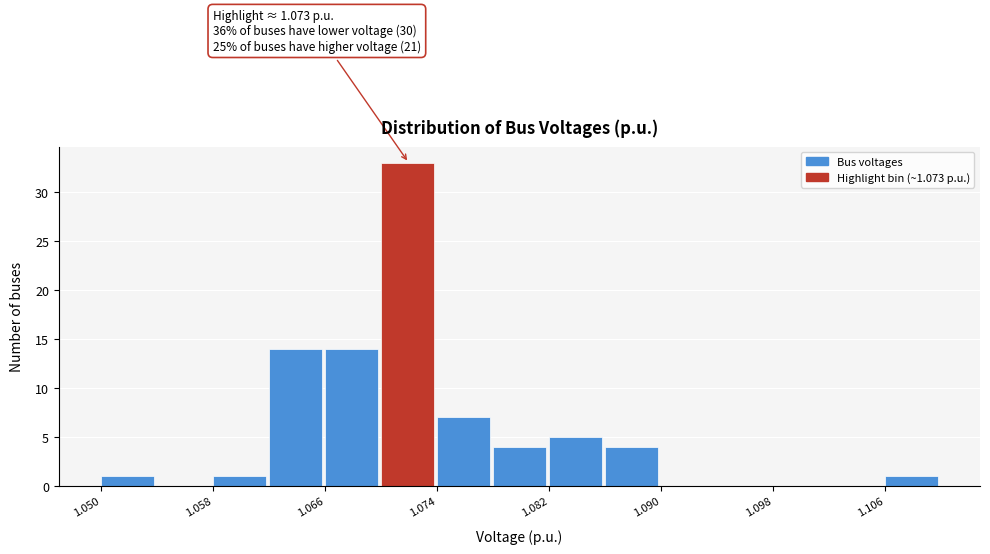

Around what value on the x-axis is the tallest bar? Give the approximate position of its centre, as read against the axis.

1.072